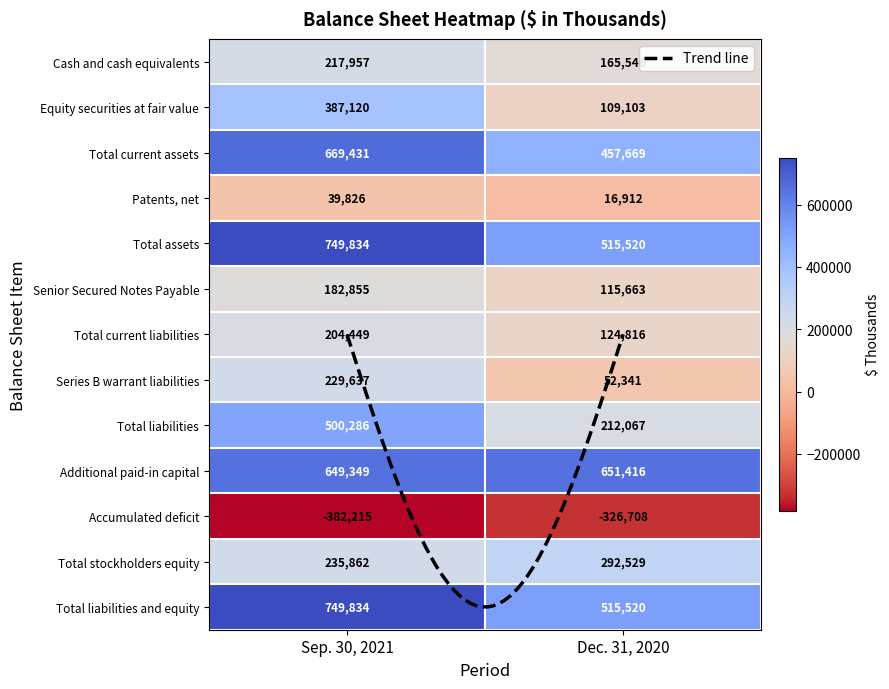

Which series has the largest total across all categories?

Additional paid-in capital